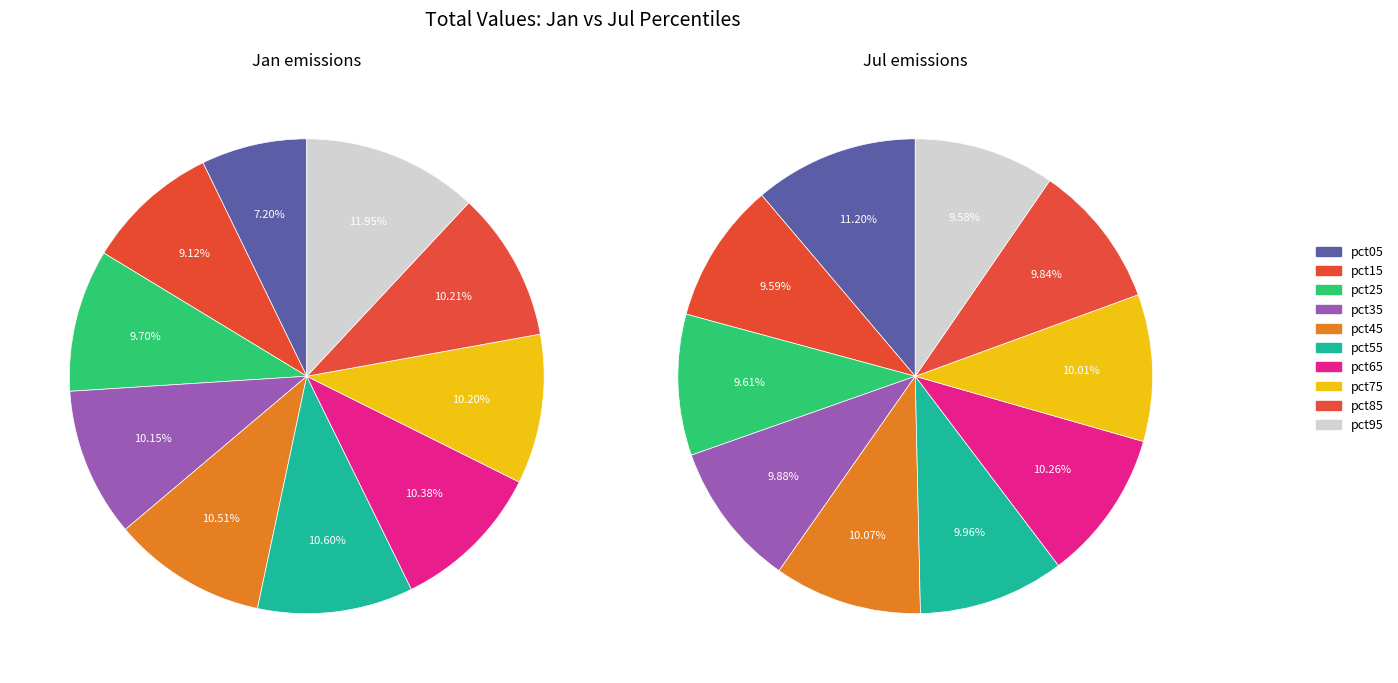

Is there any slice that represents more than half of the pie?

No